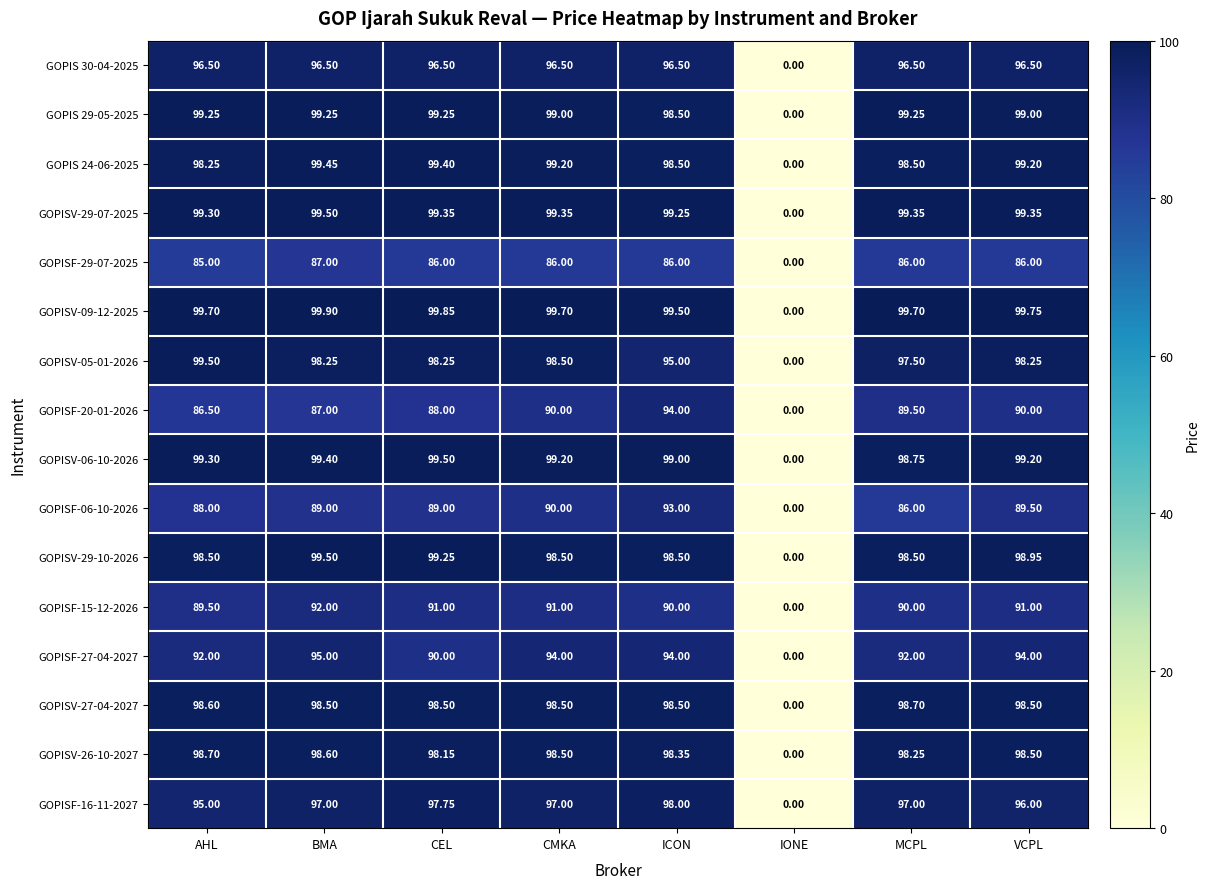

How many values in the GOPISV-29-10-2026 series are below 98?

1